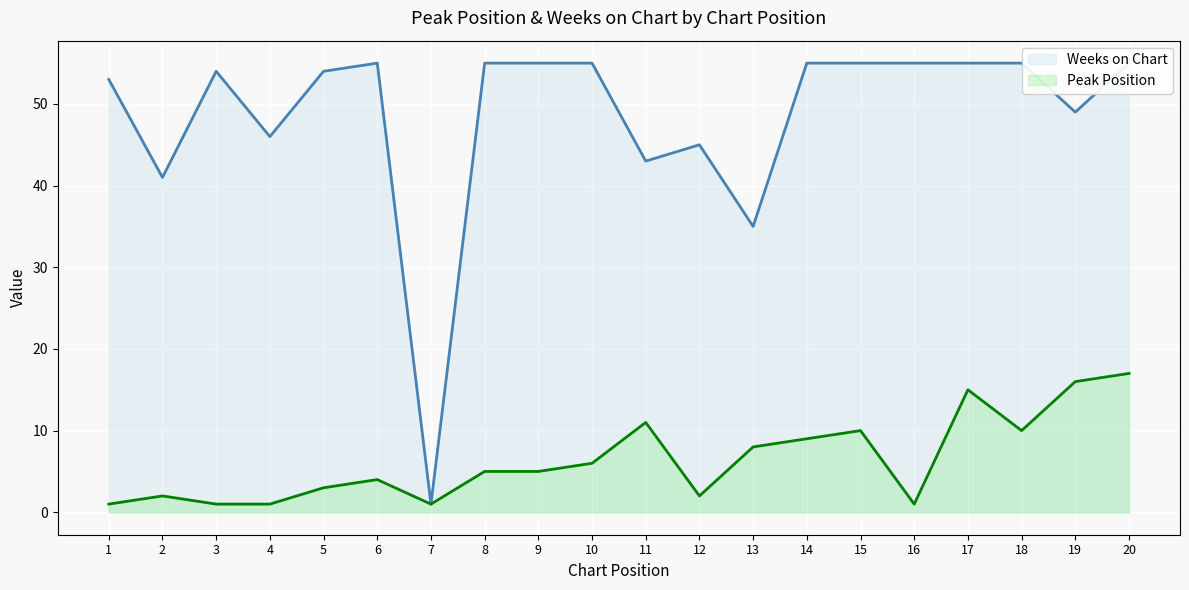

The Weeks on Chart series shows 1 at 7. True or false?

False